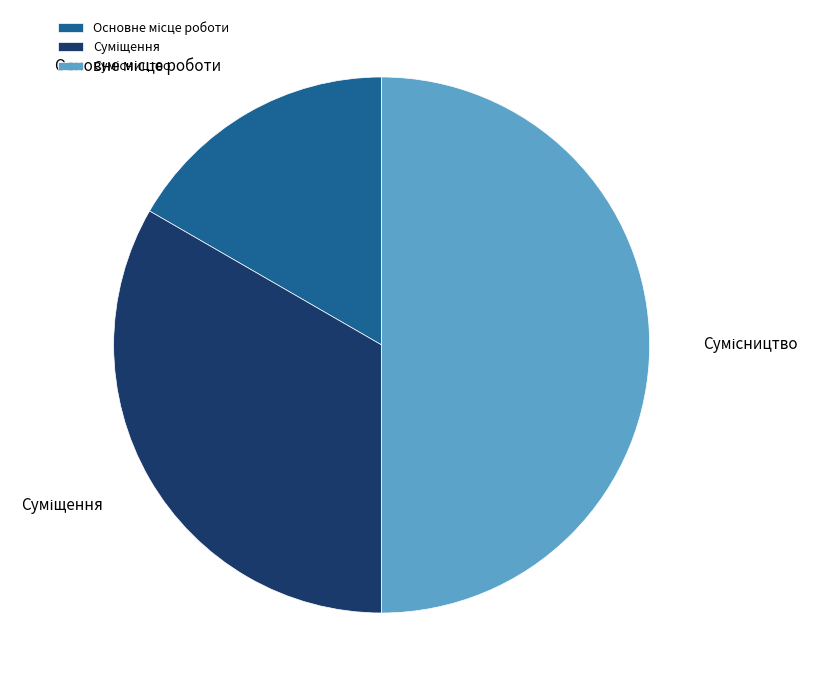

How many slices are in this pie chart?

3